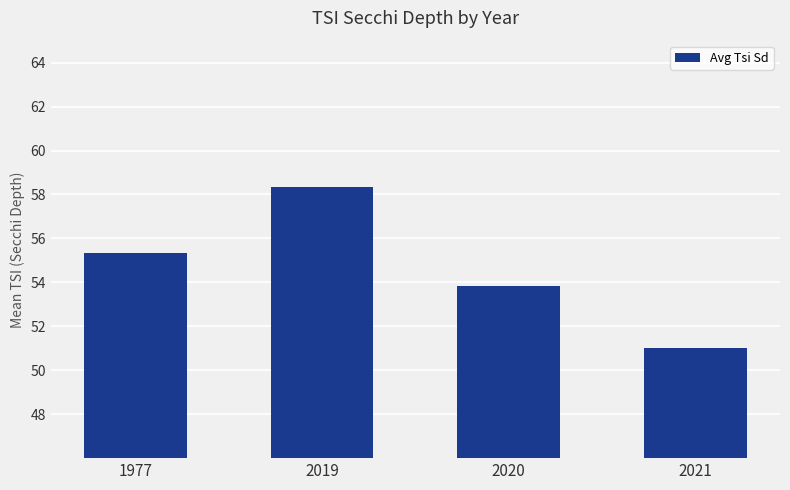

List the labels in order of value, smallest first.

2021, 2020, 1977, 2019